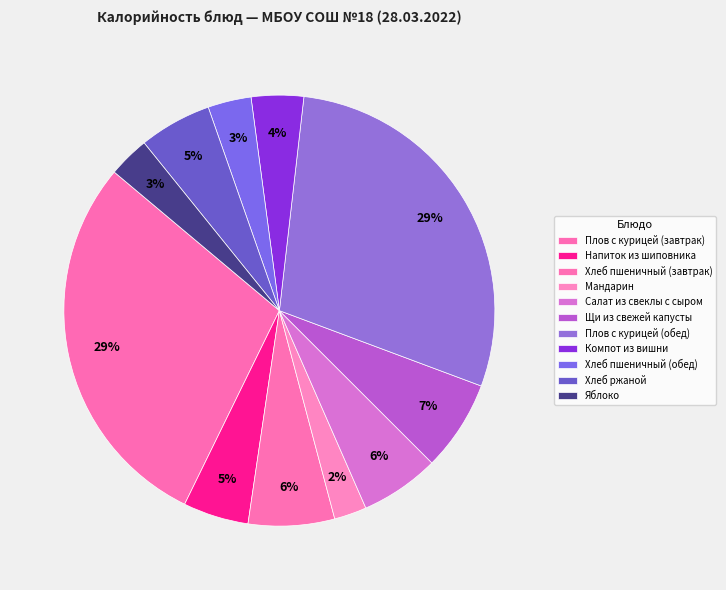

To the nearest percent, what percentage of the pie is Салат из свеклы с сыром?

6%